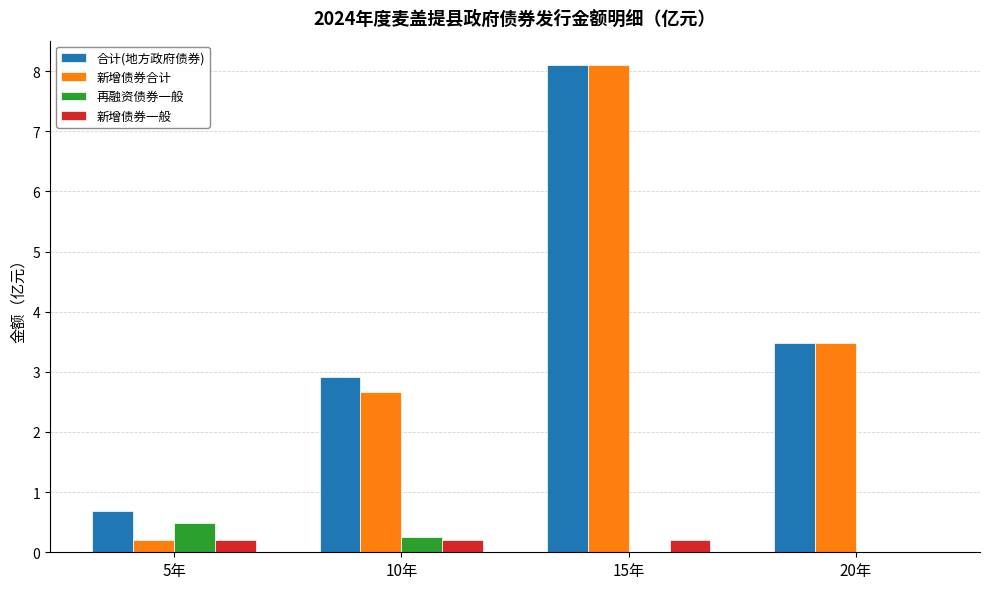

The 合计(地方政府债券) series shows 0.7 at 5年. True or false?

True